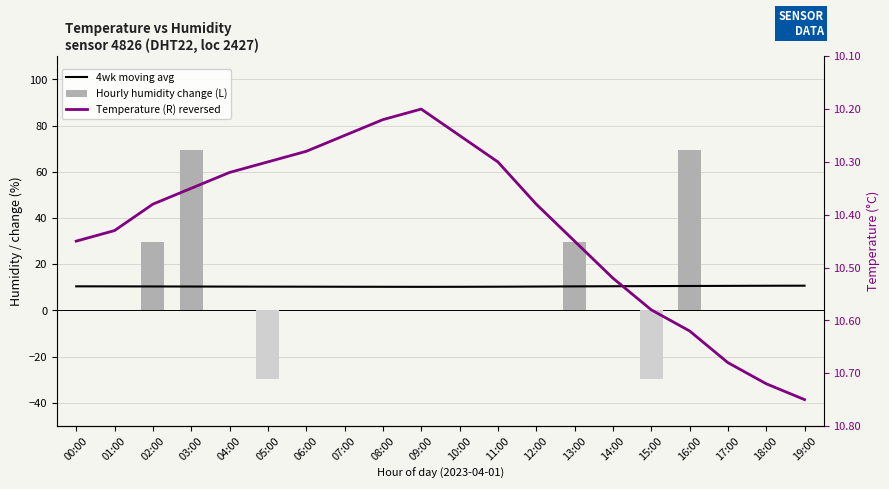

Which has a higher value, 18:00 or 01:00?

18:00